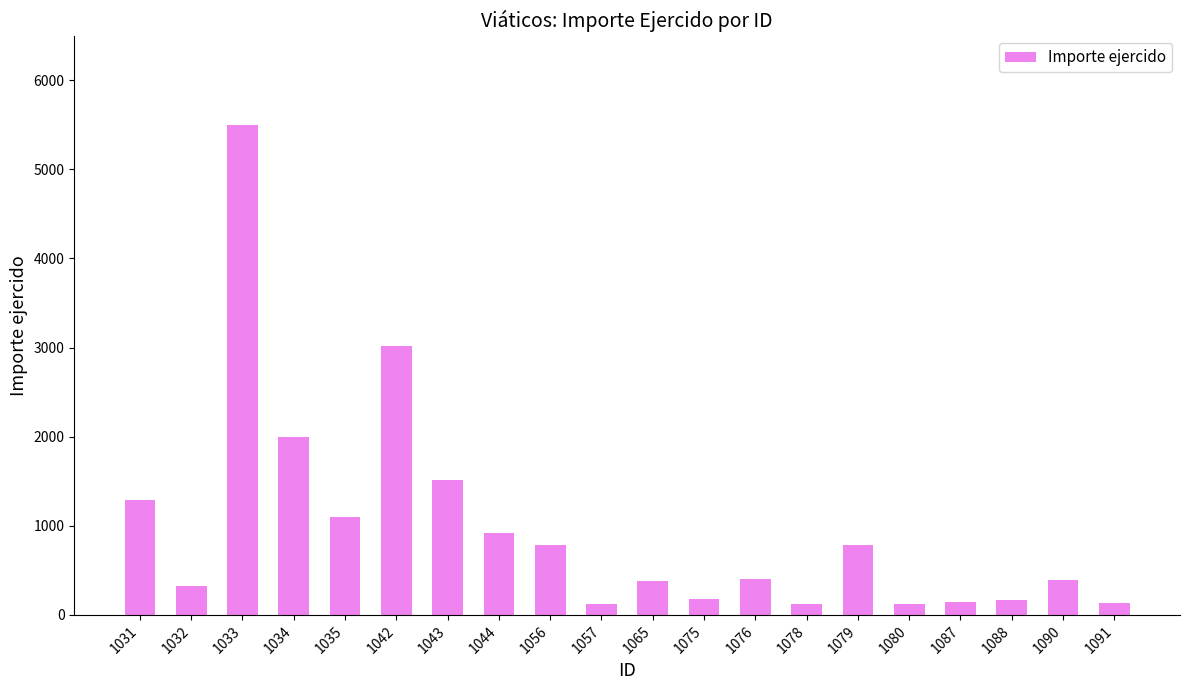

What is the average value?

969.8